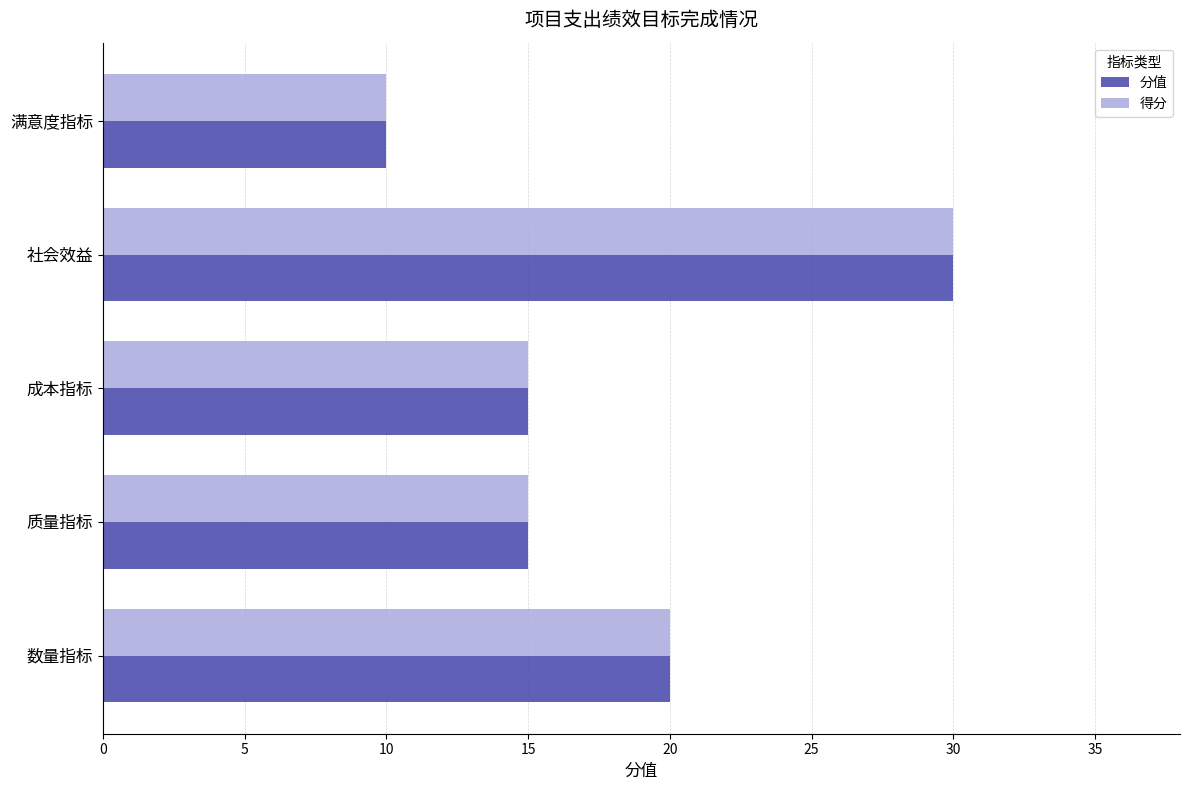

Count the number of categories in the chart.

5